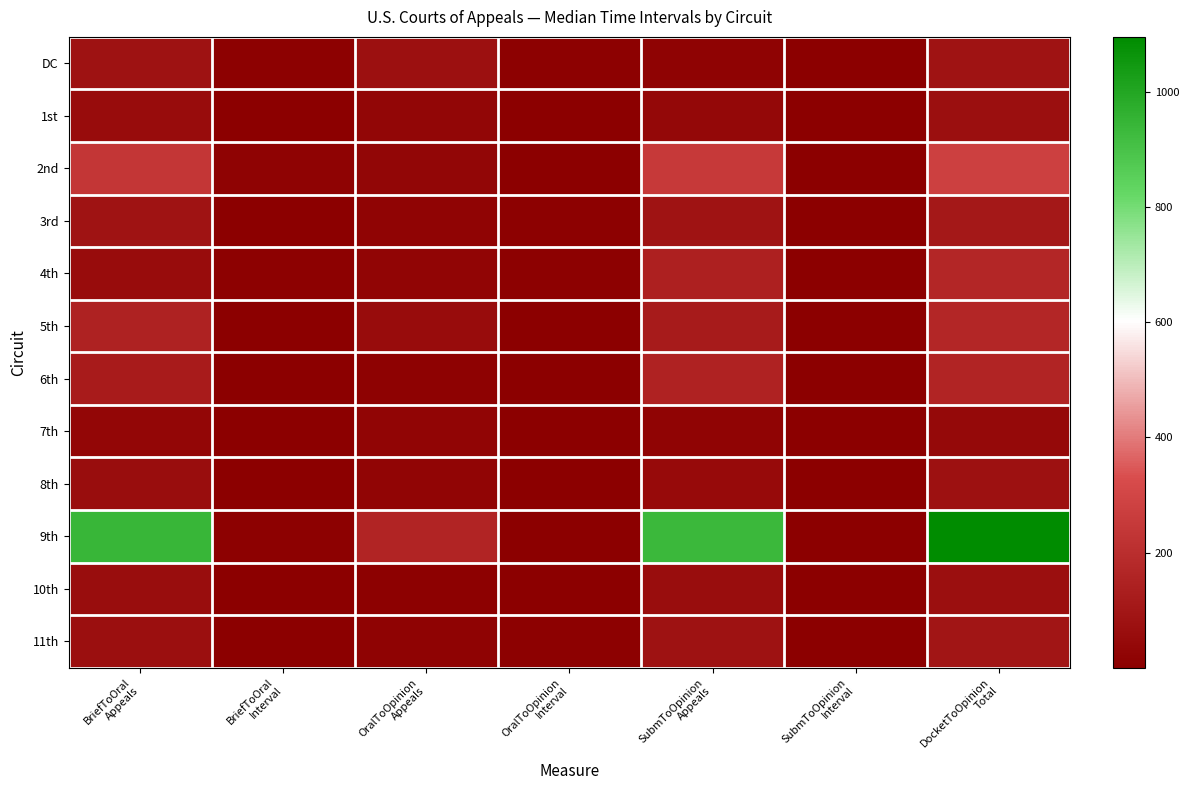

Rank the series at OralToOpinion Appeals from highest to lowest value.

9th, DC, 5th, 1st, 2nd, 4th, 8th, 7th, 3rd, 11th, 6th, 10th